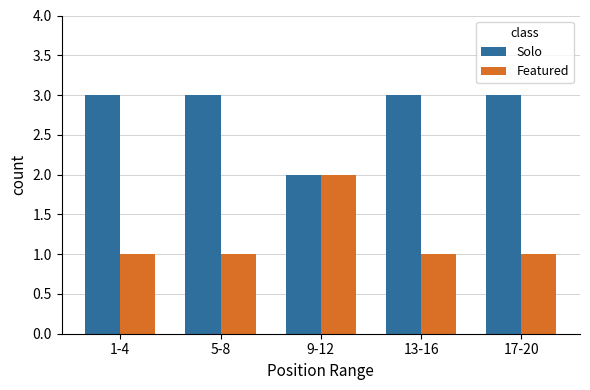

What is the greatest value displayed?

3